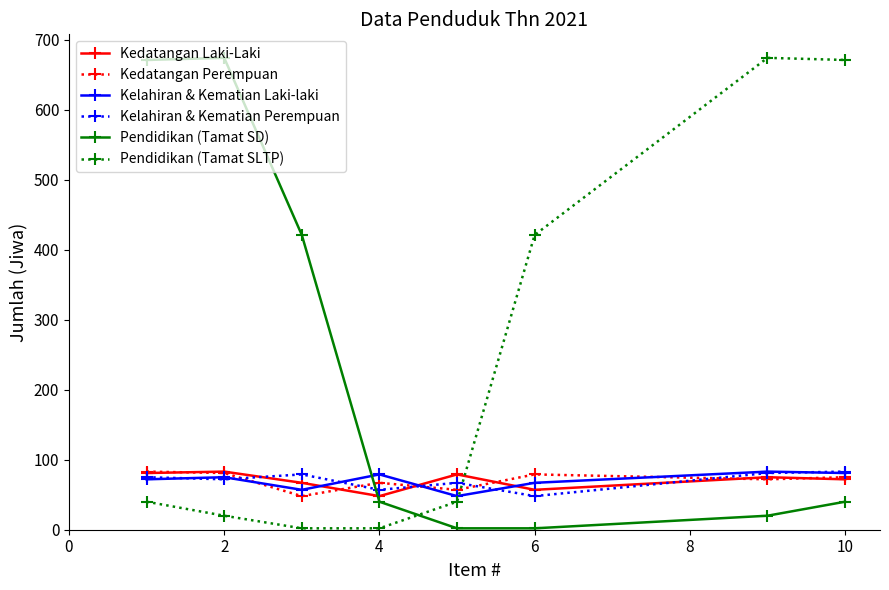

What is the value of the Pendidikan (Tamat SD) point at the 5th from the left?

2